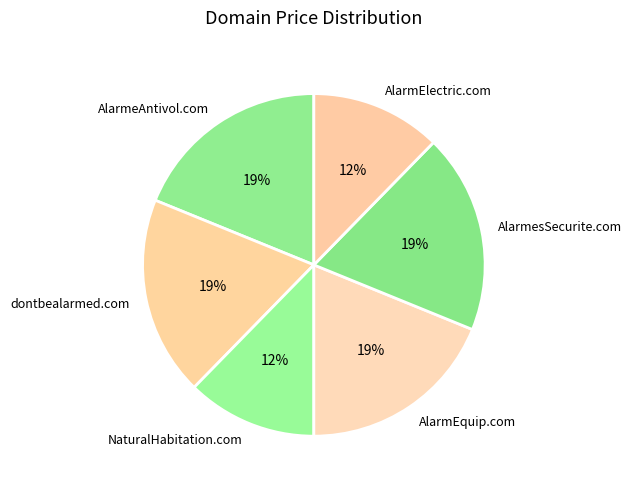

Does NaturalHabitation.com represent more than half of the total?

No